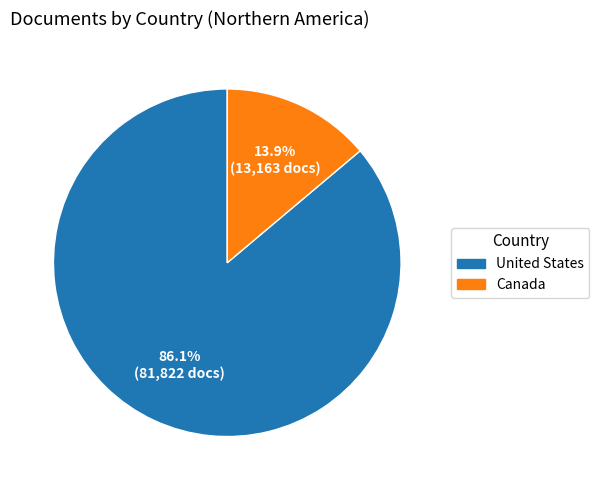

How many segments does this pie chart have?

2